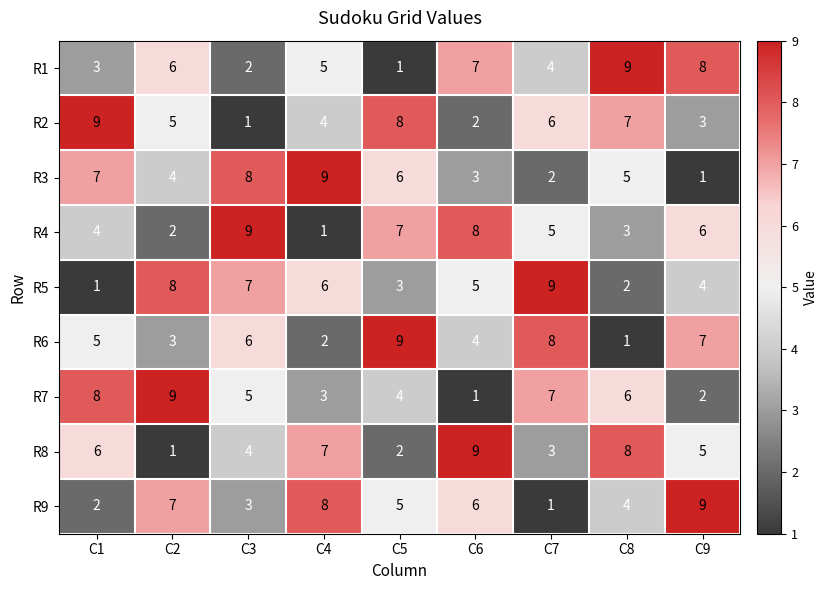

What is the maximum value shown in the chart?

9